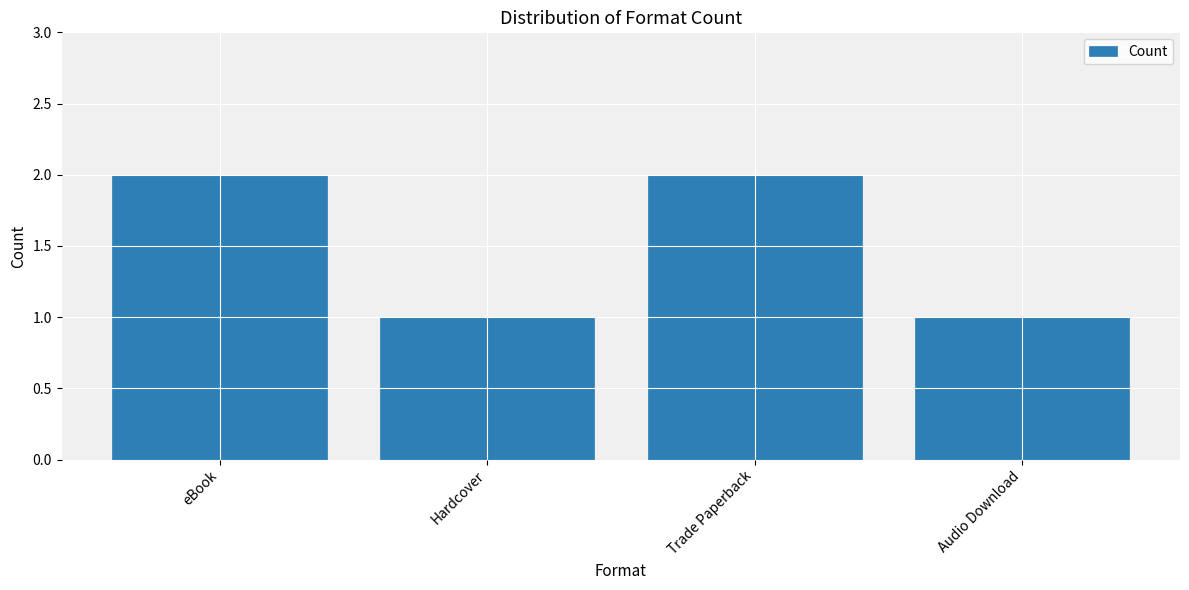

What is the sum of all values?

6